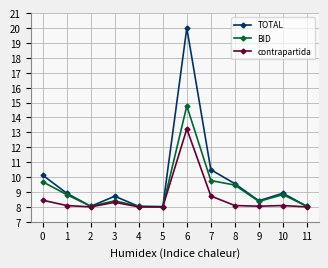

At which category does TOTAL reach its first local peak?

3